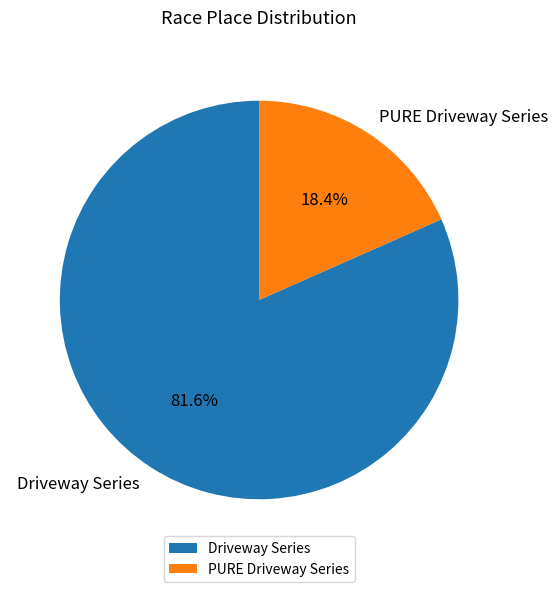

Rank the categories by value from lowest to highest.

PURE Driveway Series, Driveway Series